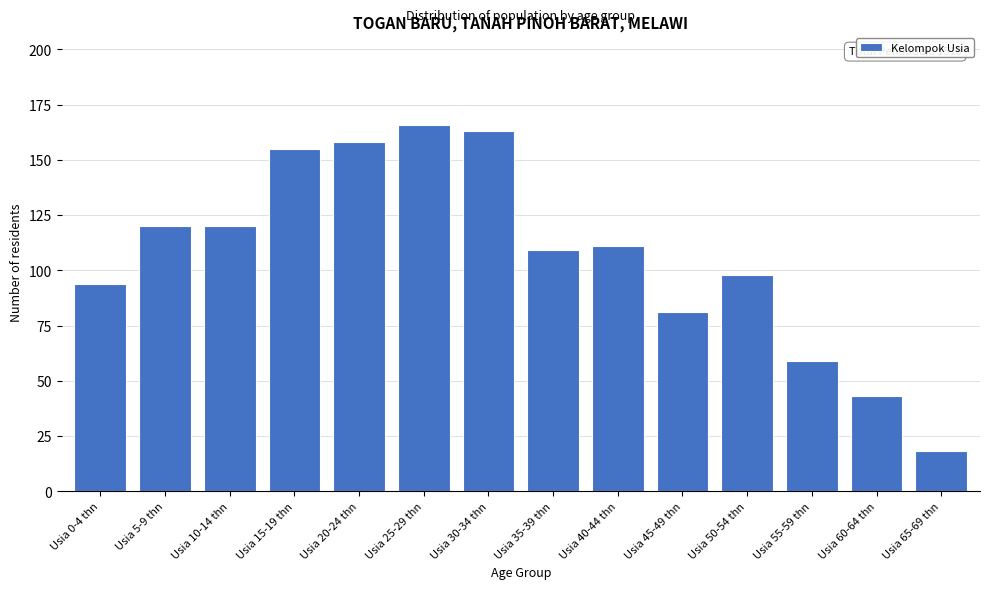

Reading left to right, extract all data points from this chart.

Usia 0-4 thn=94	Usia 5-9 thn=120	Usia 10-14 thn=120	Usia 15-19 thn=155	Usia 20-24 thn=158	Usia 25-29 thn=166	Usia 30-34 thn=163	Usia 35-39 thn=109	Usia 40-44 thn=111	Usia 45-49 thn=81	Usia 50-54 thn=98	Usia 55-59 thn=59	Usia 60-64 thn=43	Usia 65-69 thn=18